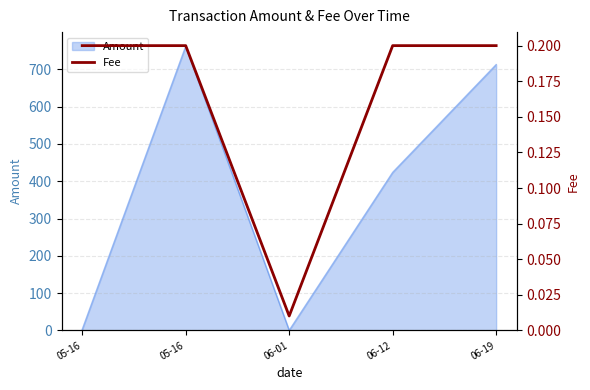

True or false: the data shows 0.3 at 06-19.

False